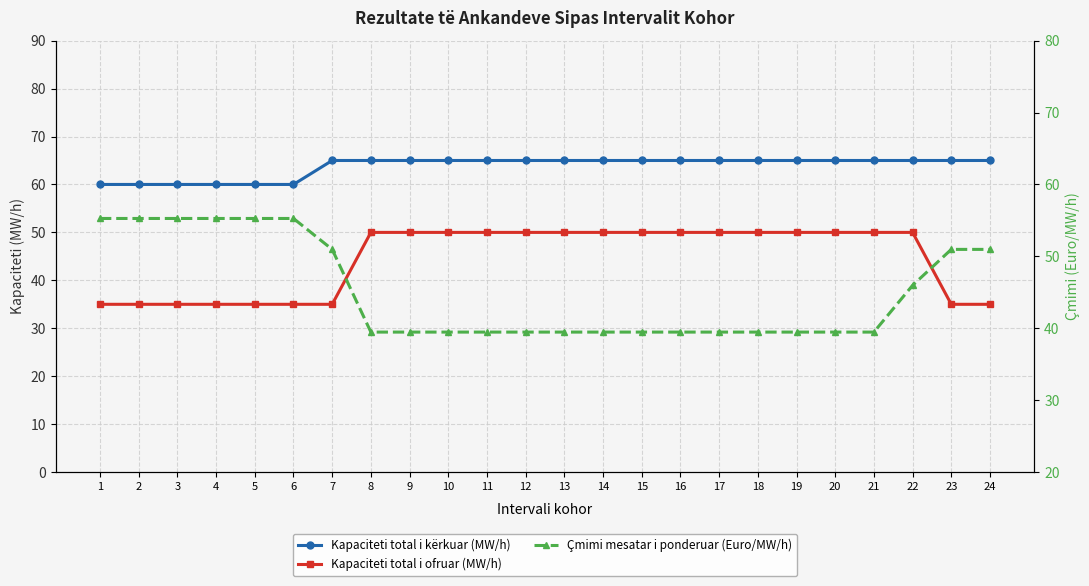

At which label is Kapaciteti total i ofruar (MW/h) closest to 42?

1